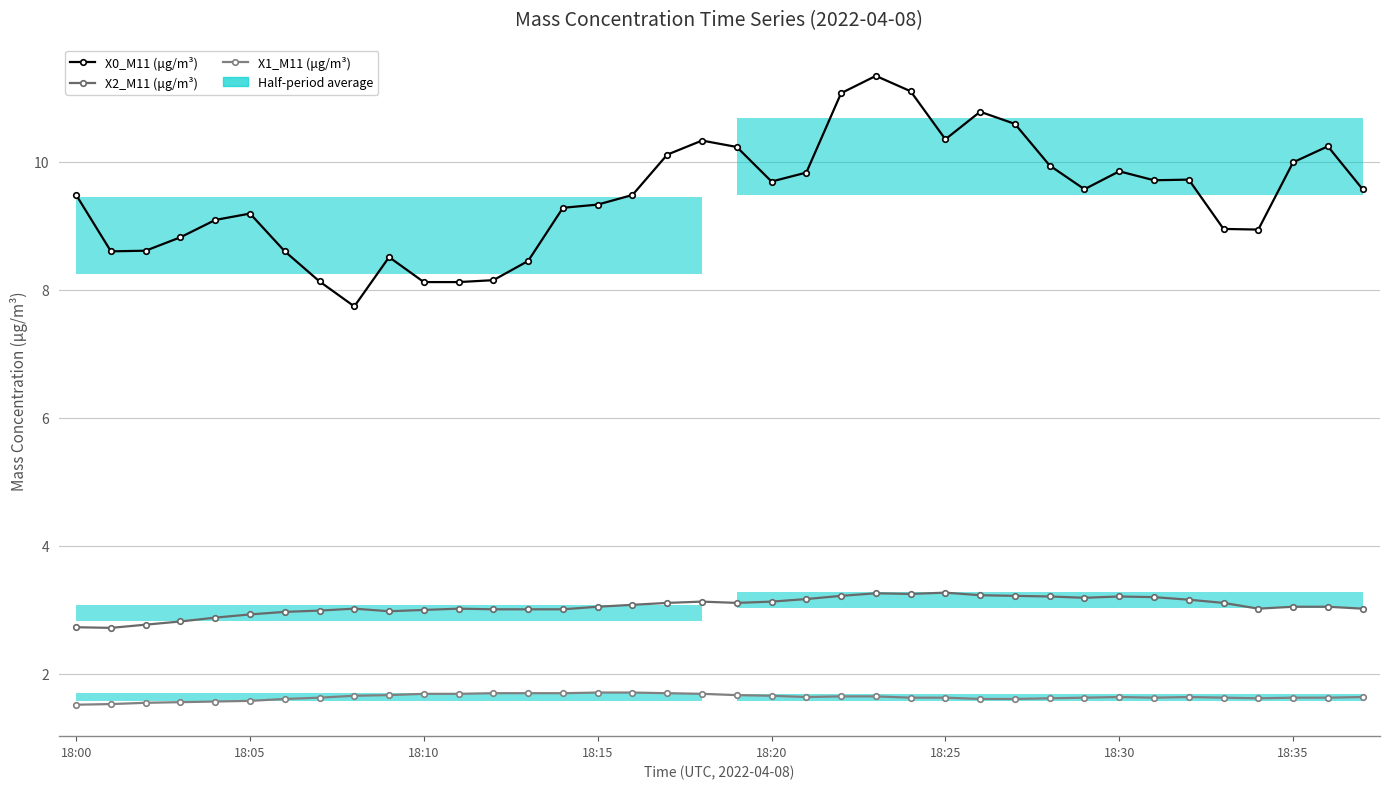

What is the label of the 13th point from the right?

18:25